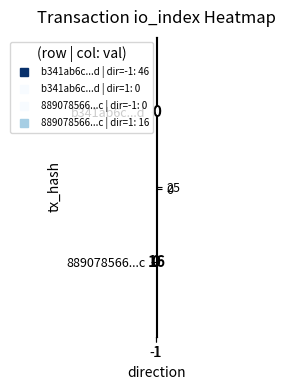

What is the average value of the 889078566...c series?

8